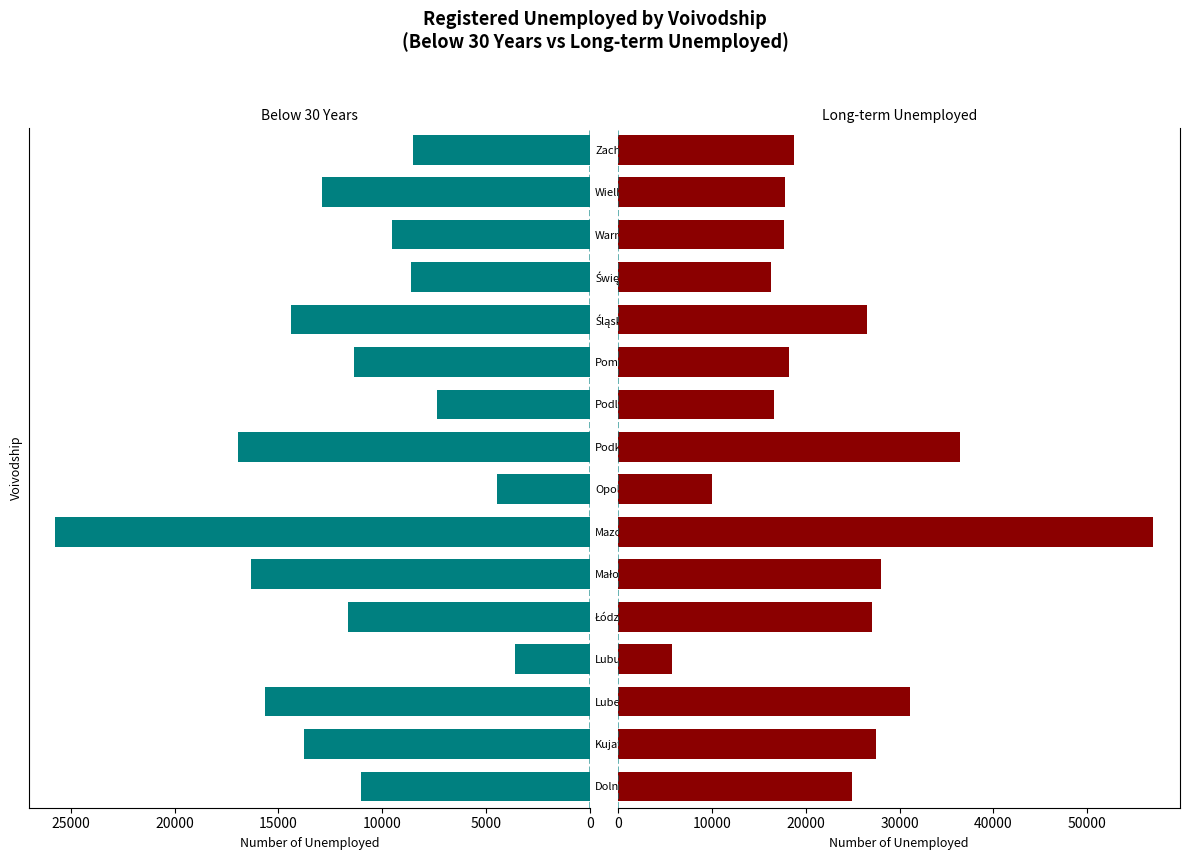

Rank the series by their maximum value, from highest to lowest.

Long-term unemployed, Below 30 years